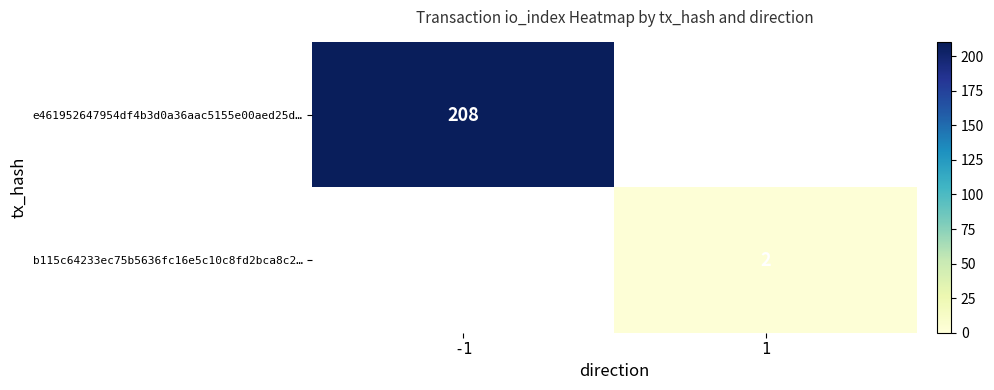

True or false: e461952647954df4b3d0a36aac5155e00aed25d… has a value of 273 at -1.

False